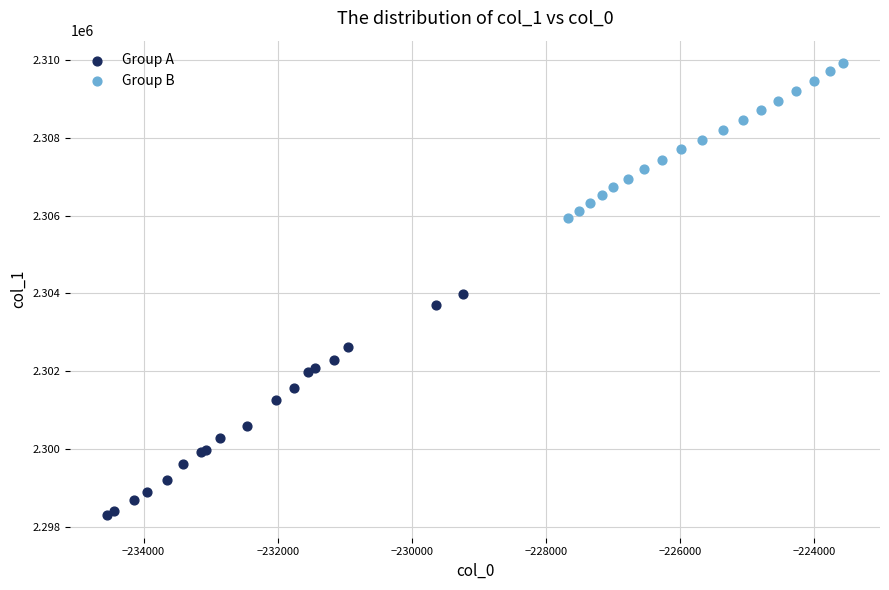

Which series has the widest spread of Y values?

Group A